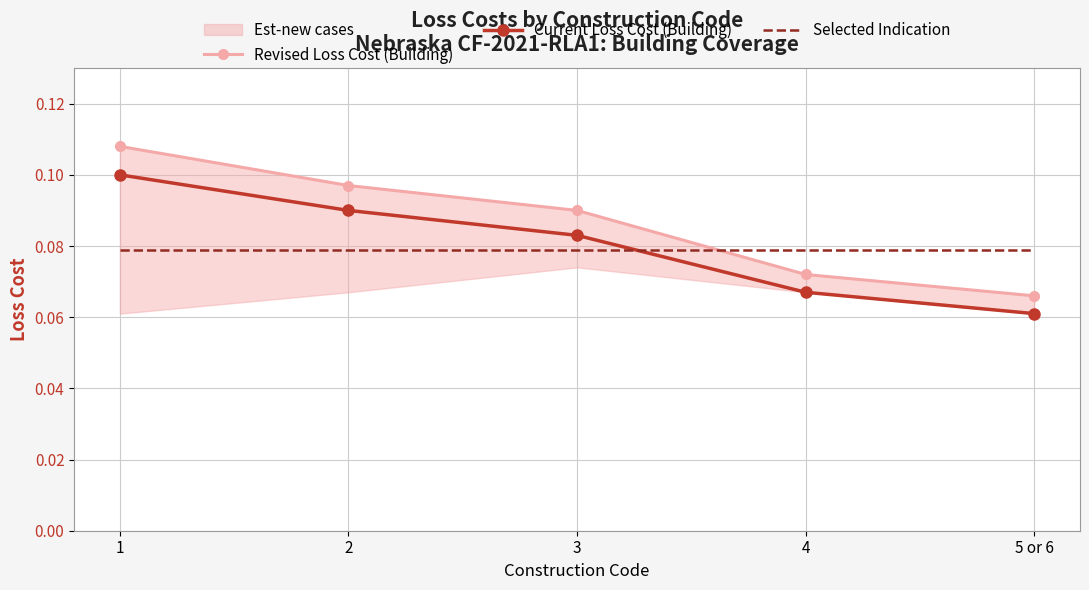

At how many categories does at least one series exceed 0?

5